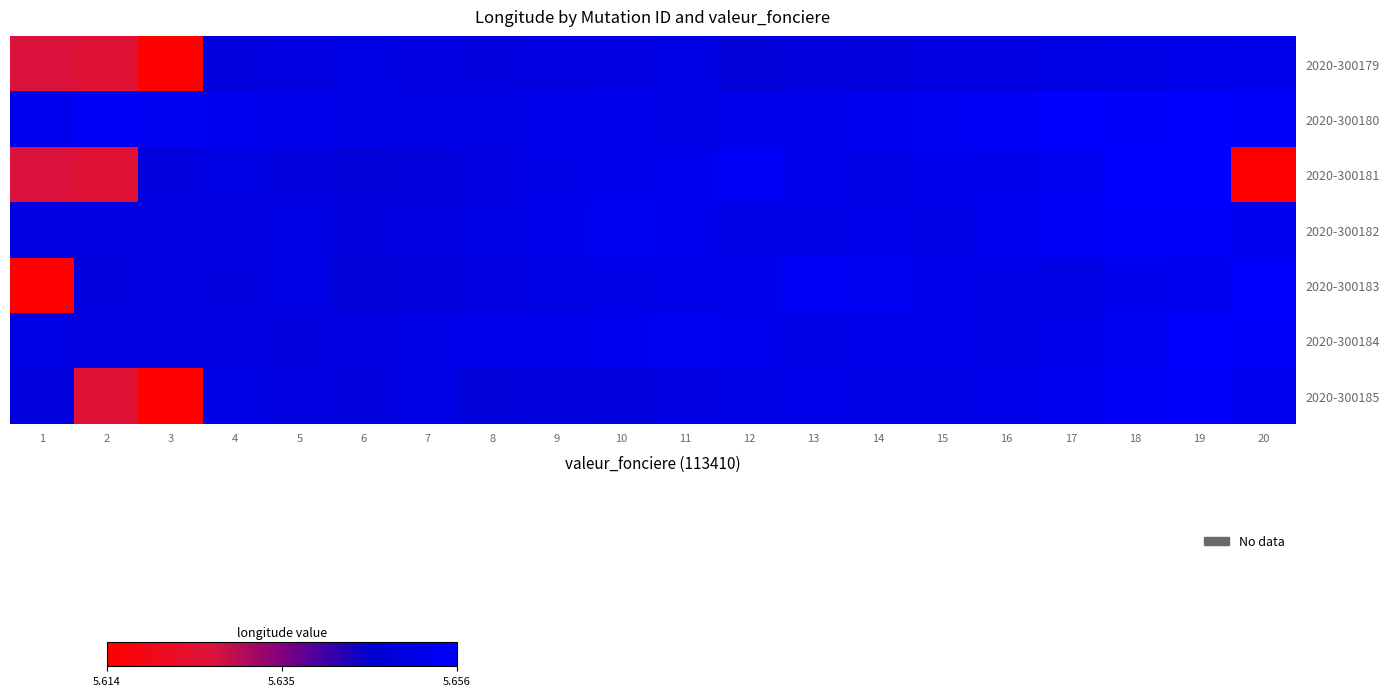

Count the number of categories in the chart.

20